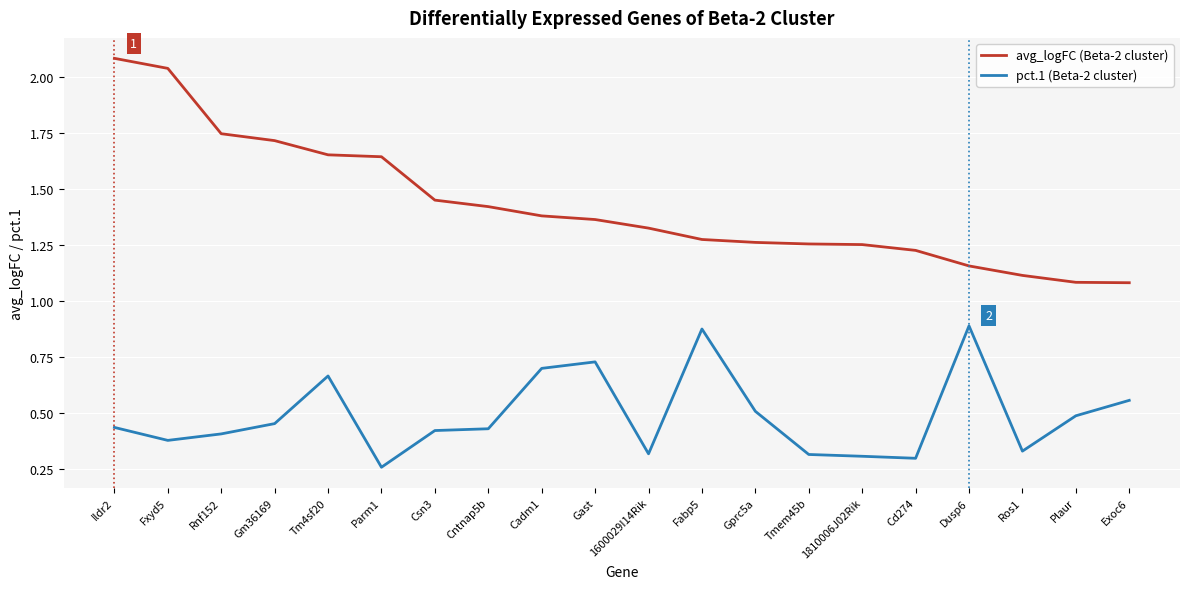

What is the difference between the maximum and minimum values in the avg_logFC (Beta-2 cluster) series?

1.0